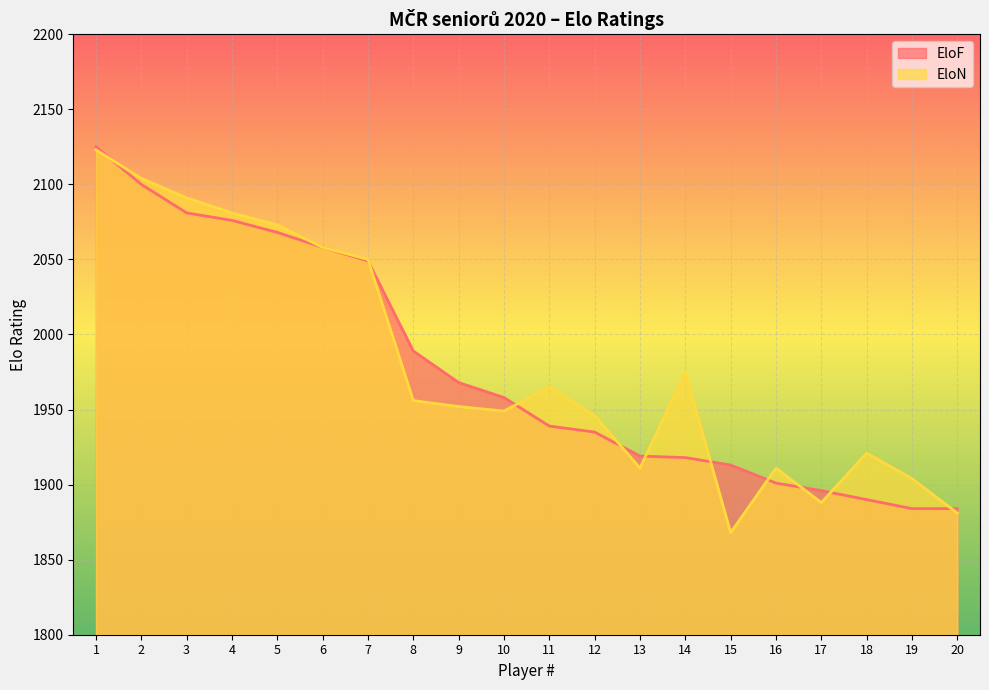

In EloN, how many points are lower than both neighbors (excluding endpoints)?

4